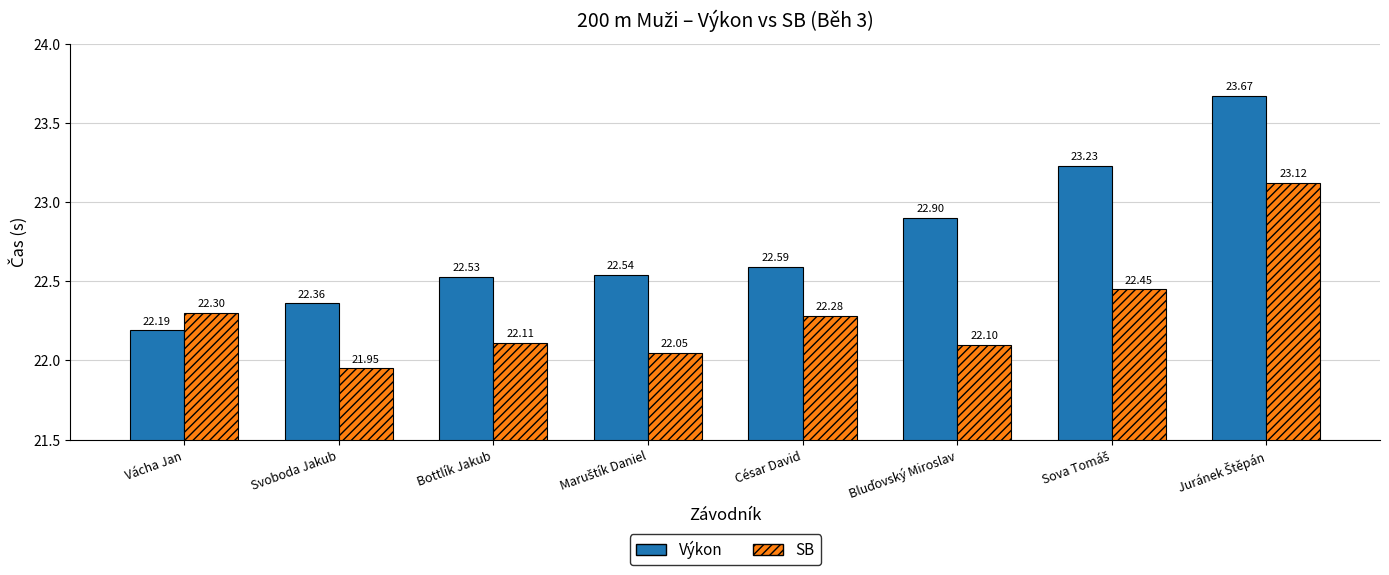

Is the value of Výkon at César David greater than the value of SB at Bottlík Jakub?

Yes